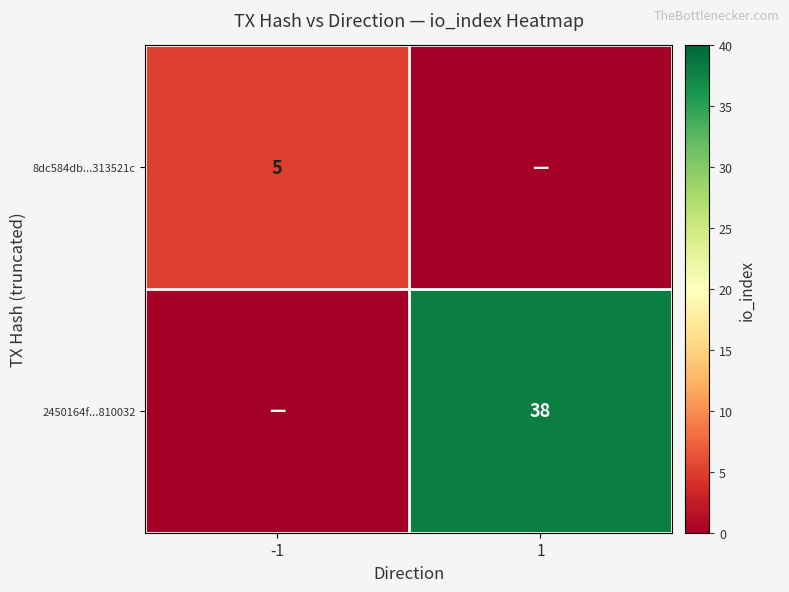

At how many categories does at least one series exceed 31?

1